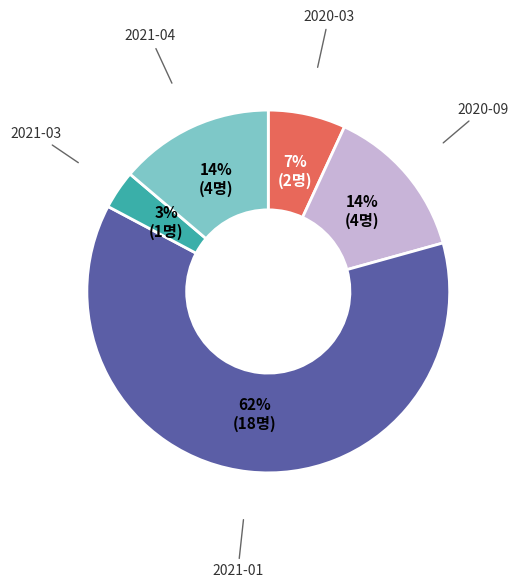

To the nearest percent, what is the average slice percentage?

20%